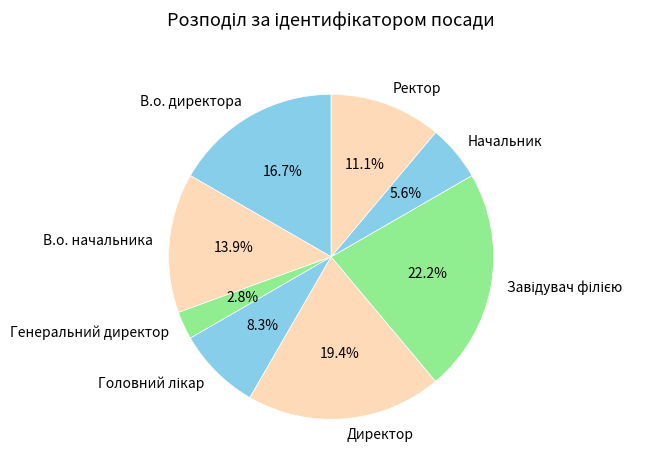

Which has a higher value, В.о. начальника or Директор?

Директор